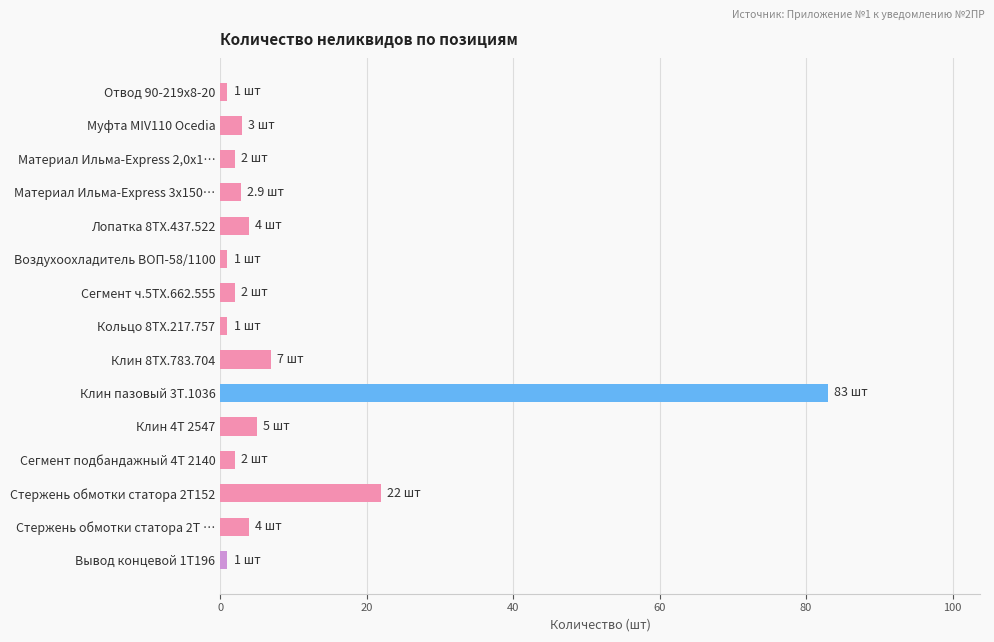

Where is the data nearest to the value 42?

Стержень обмотки статора 2Т152